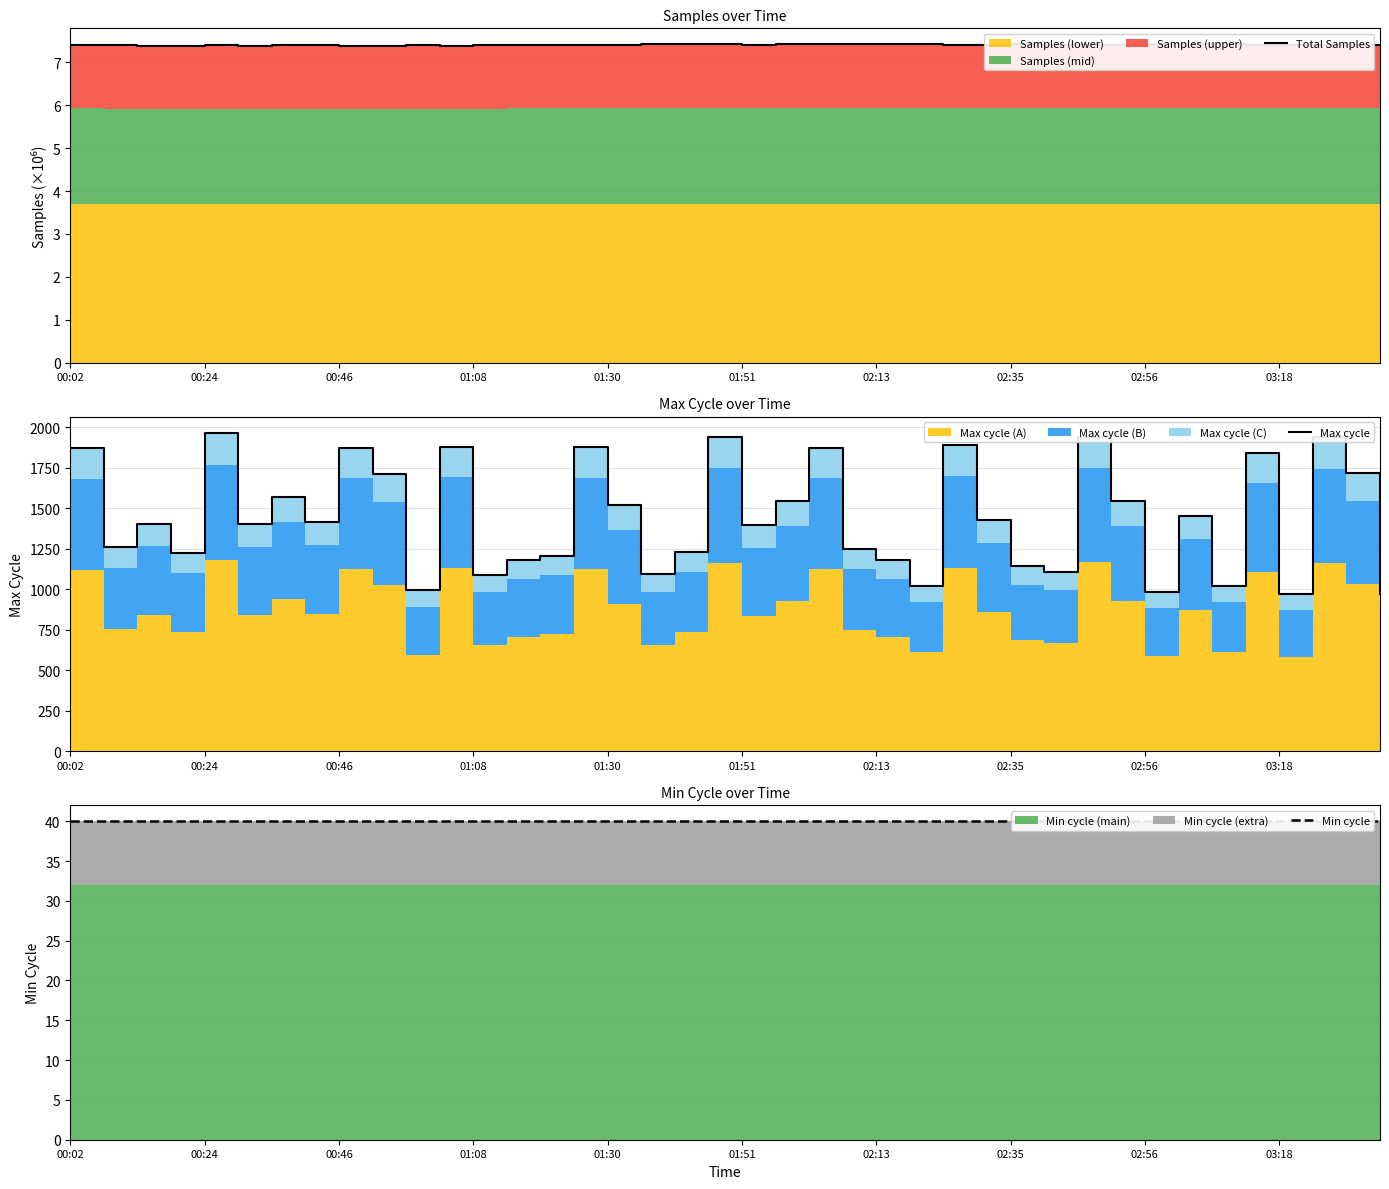

What is the approximate value of Min cycle at 15?

40.0